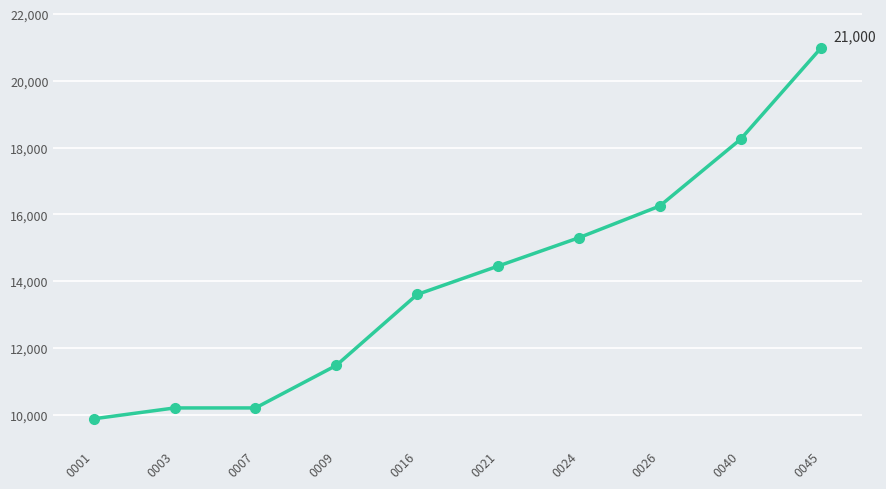

What is the value of the 6th point from the left?

14450